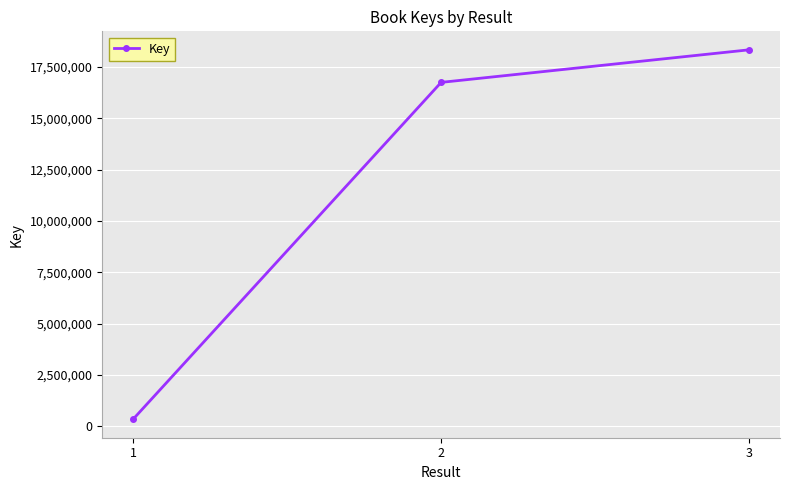

What is the difference between the maximum and second lowest values?

1587505